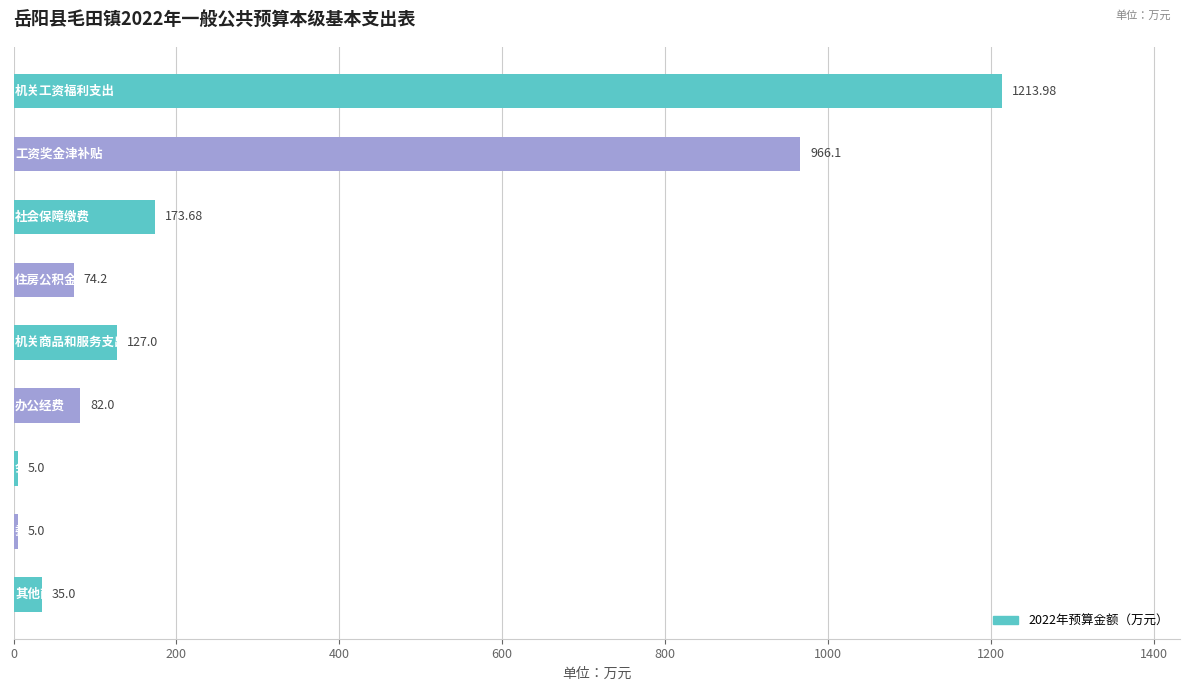

What is the difference between the maximum and minimum values?

1209.0